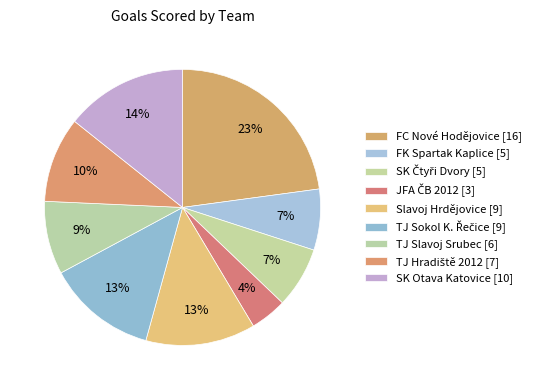

Is there any slice that represents more than half of the pie?

No